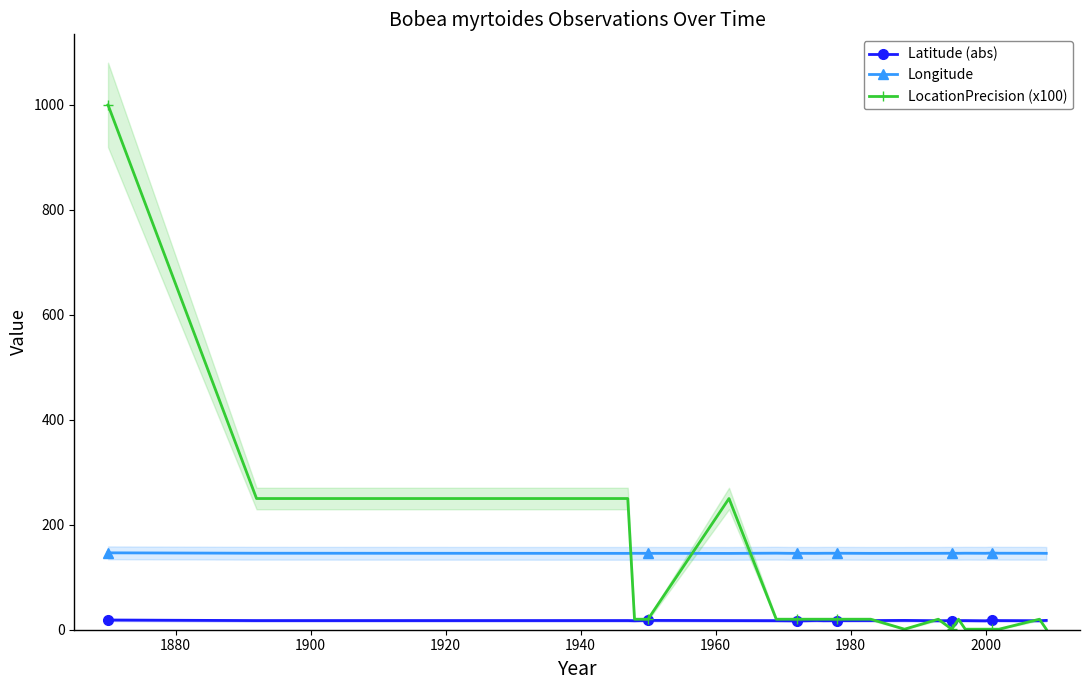

True or false: LocationPrecision (x100) has more than 1 interior local peaks.

True